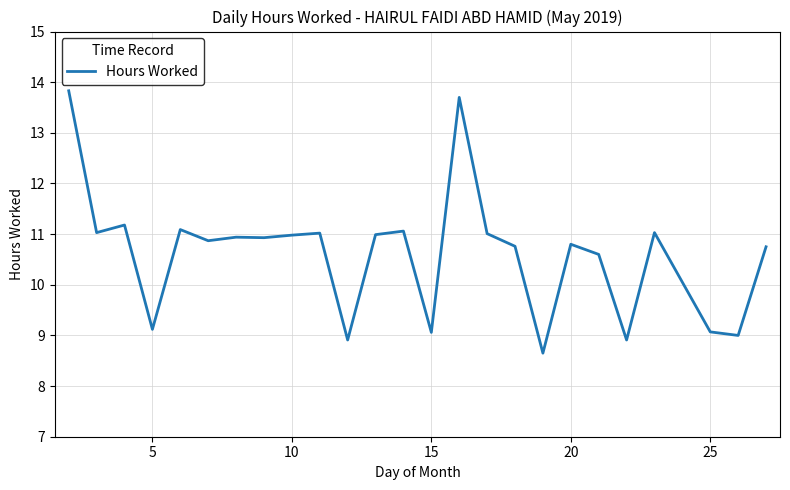

What is the greatest value displayed?

13.8